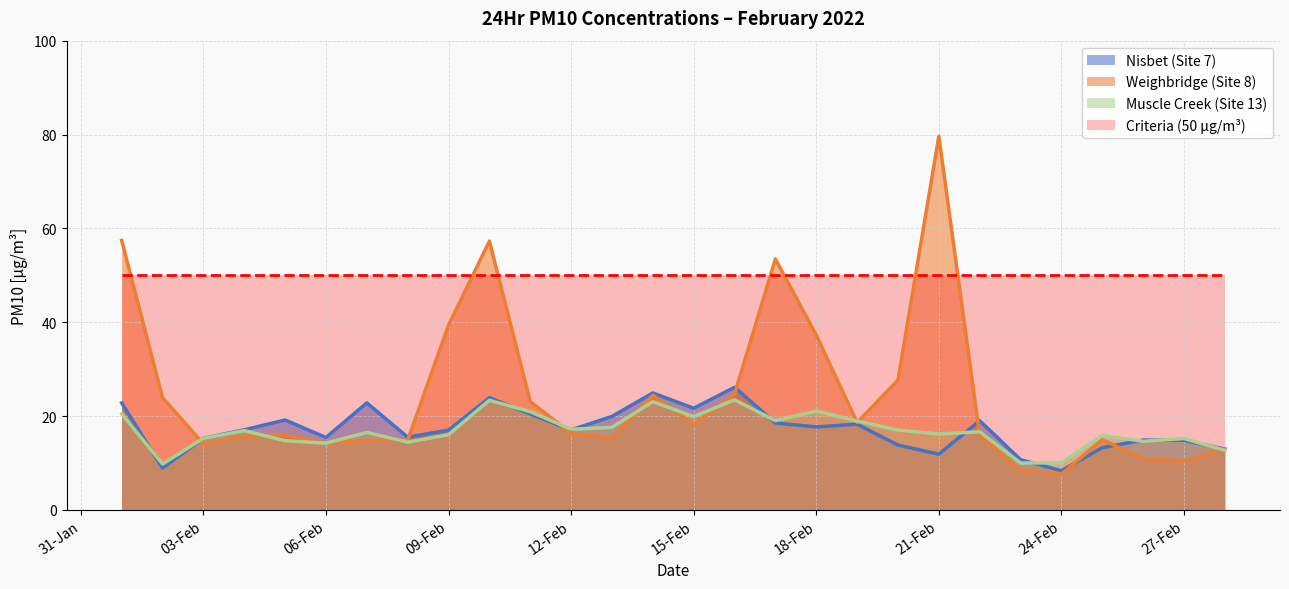

Which series has the largest range (max minus min)?

Weighbridge (Site 8)